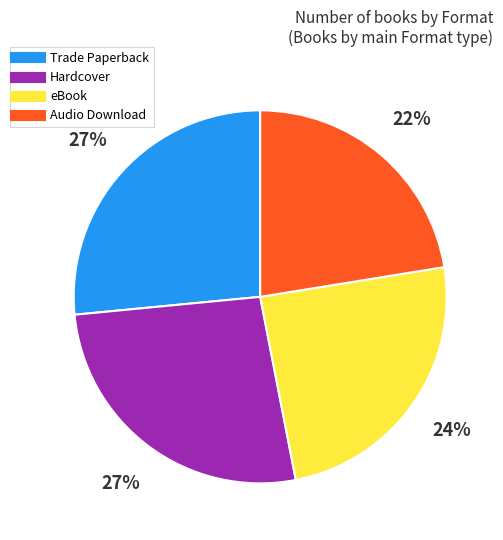

Is there a majority slice in this chart?

No